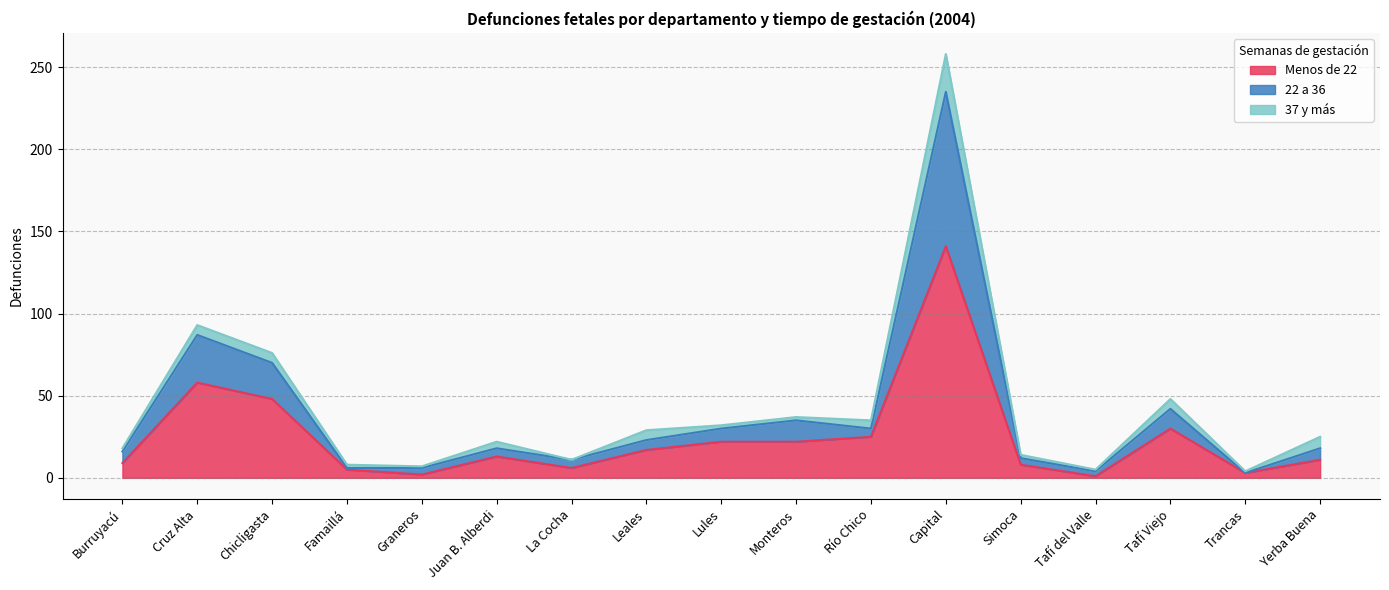

At which category does Menos de 22 reach its first local peak?

Cruz Alta